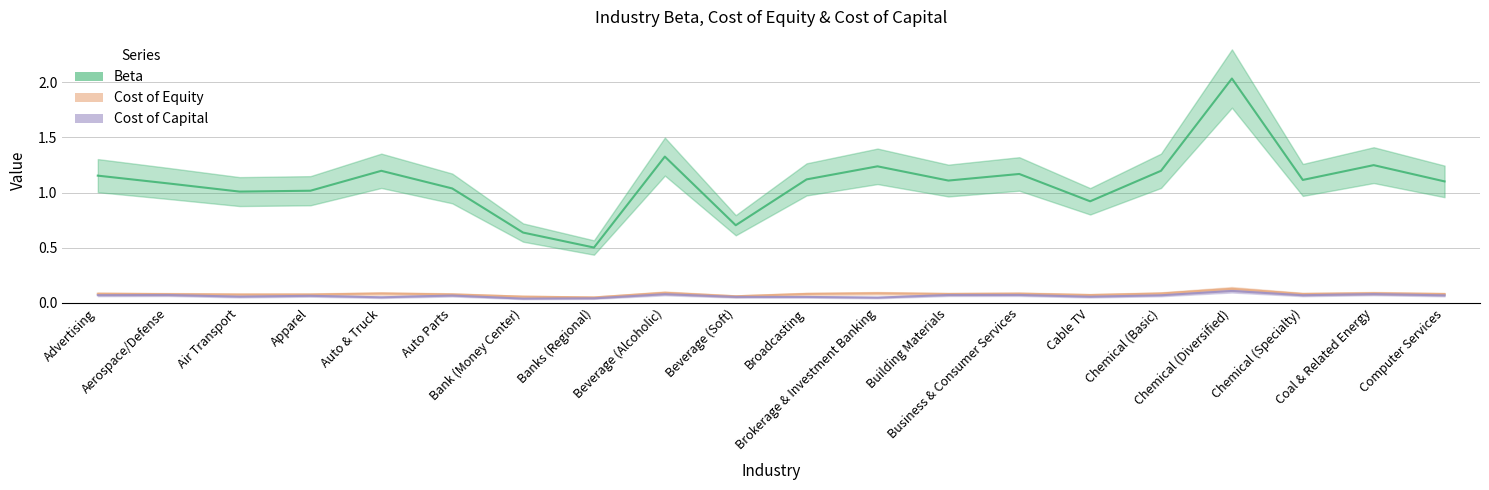

How many lines are shown in the chart?

3